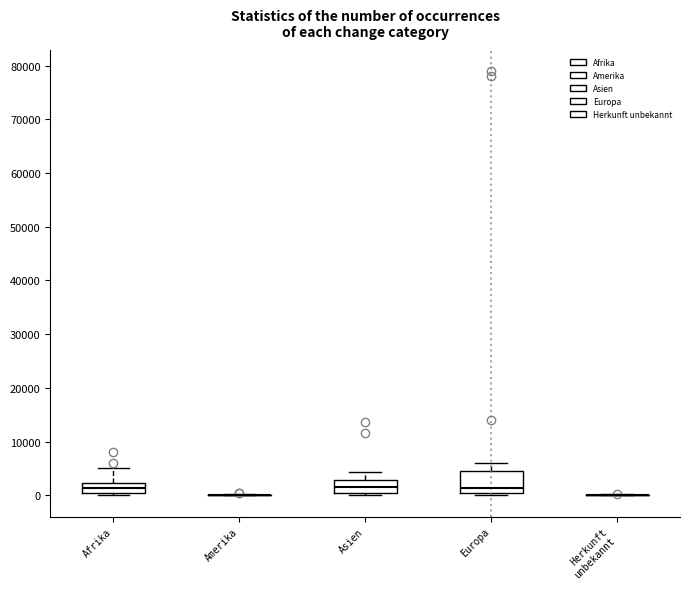

Comparing the boxes themselves (not the whiskers), which one is the tallest?

Europa